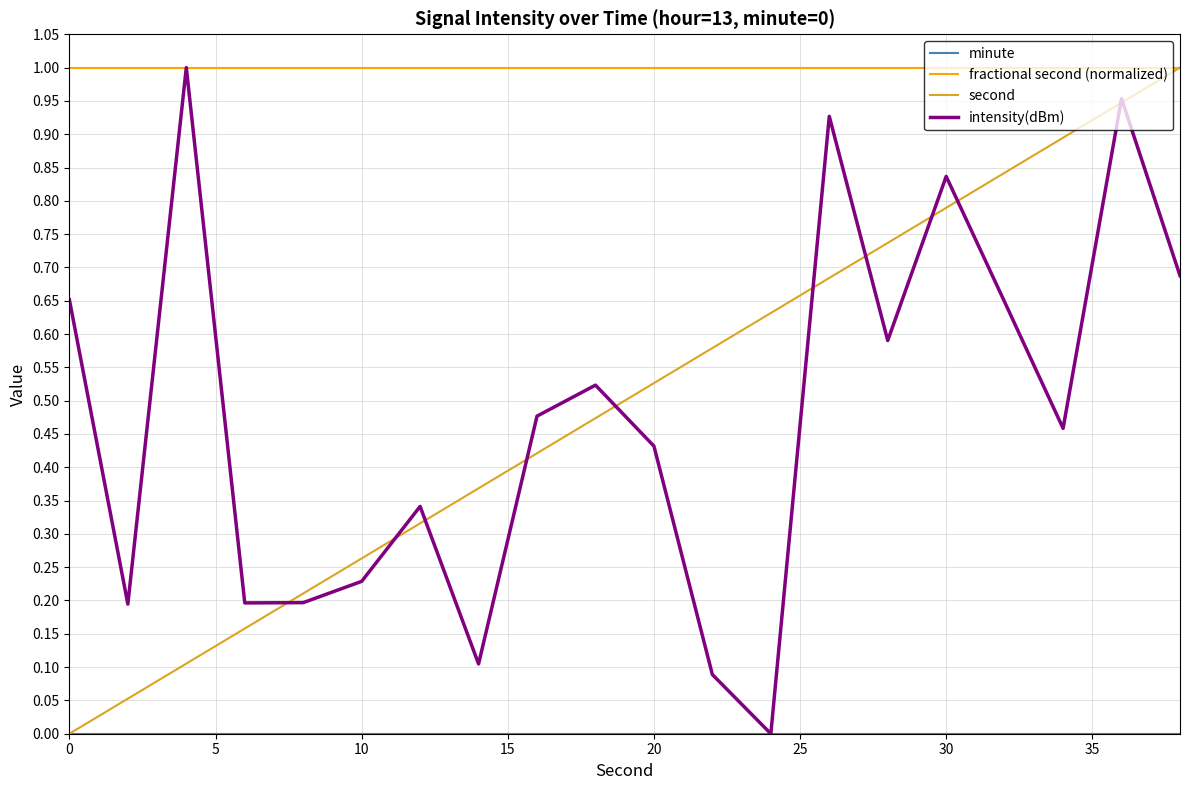

Which series has the largest total across all categories?

fractional second (normalized)